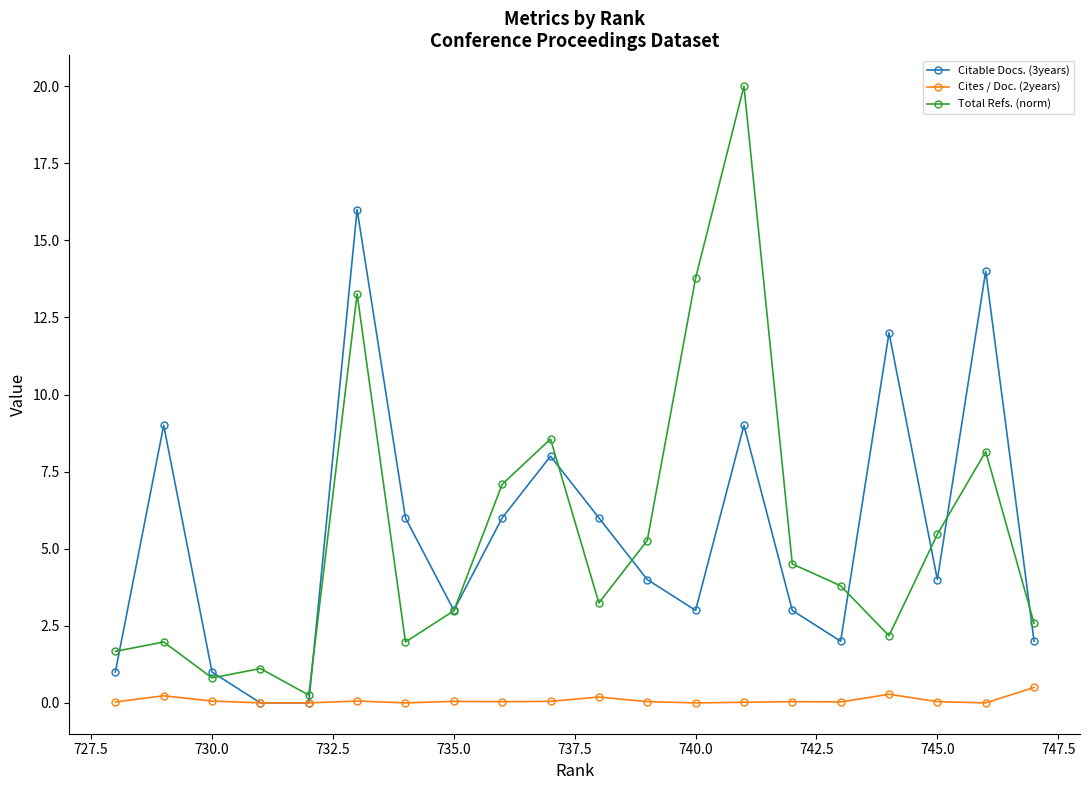

How many lines are shown in the chart?

3